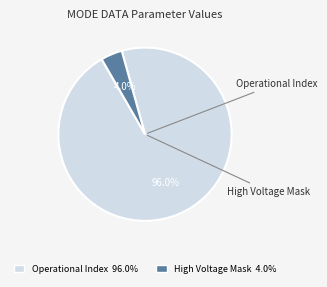

Which has a higher value, High Voltage Mask 4.0% or Operational Index 96.0%?

Operational Index 96.0%